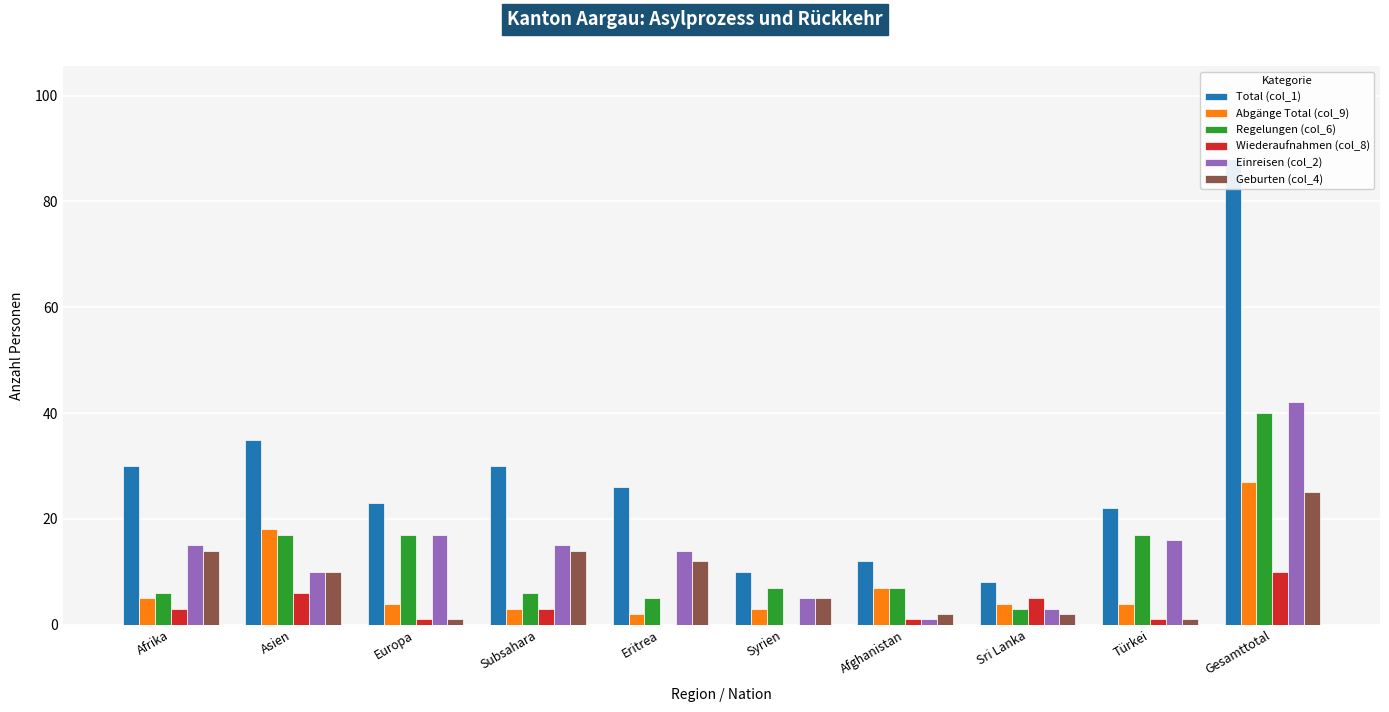

Reading left to right, transcribe all the data shown in this chart.

Total (col_1): 30	35	23	30	26	10	12	8	22	88
Abgänge Total (col_9): 5	18	4	3	2	3	7	4	4	27
Regelungen (col_6): 6	17	17	6	5	7	7	3	17	40
Wiederaufnahmen (col_8): 3	6	1	3	0	0	1	5	1	10
Einreisen (col_2): 15	10	17	15	14	5	1	3	16	42
Geburten (col_4): 14	10	1	14	12	5	2	2	1	25